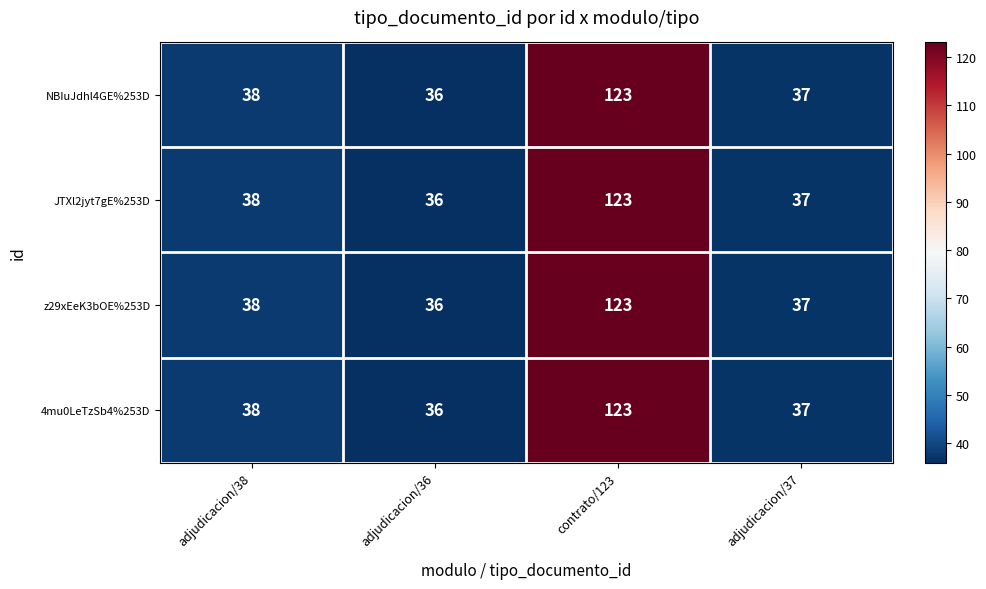

What is the highest value of the z29xEeK3bOE%253D series?

123